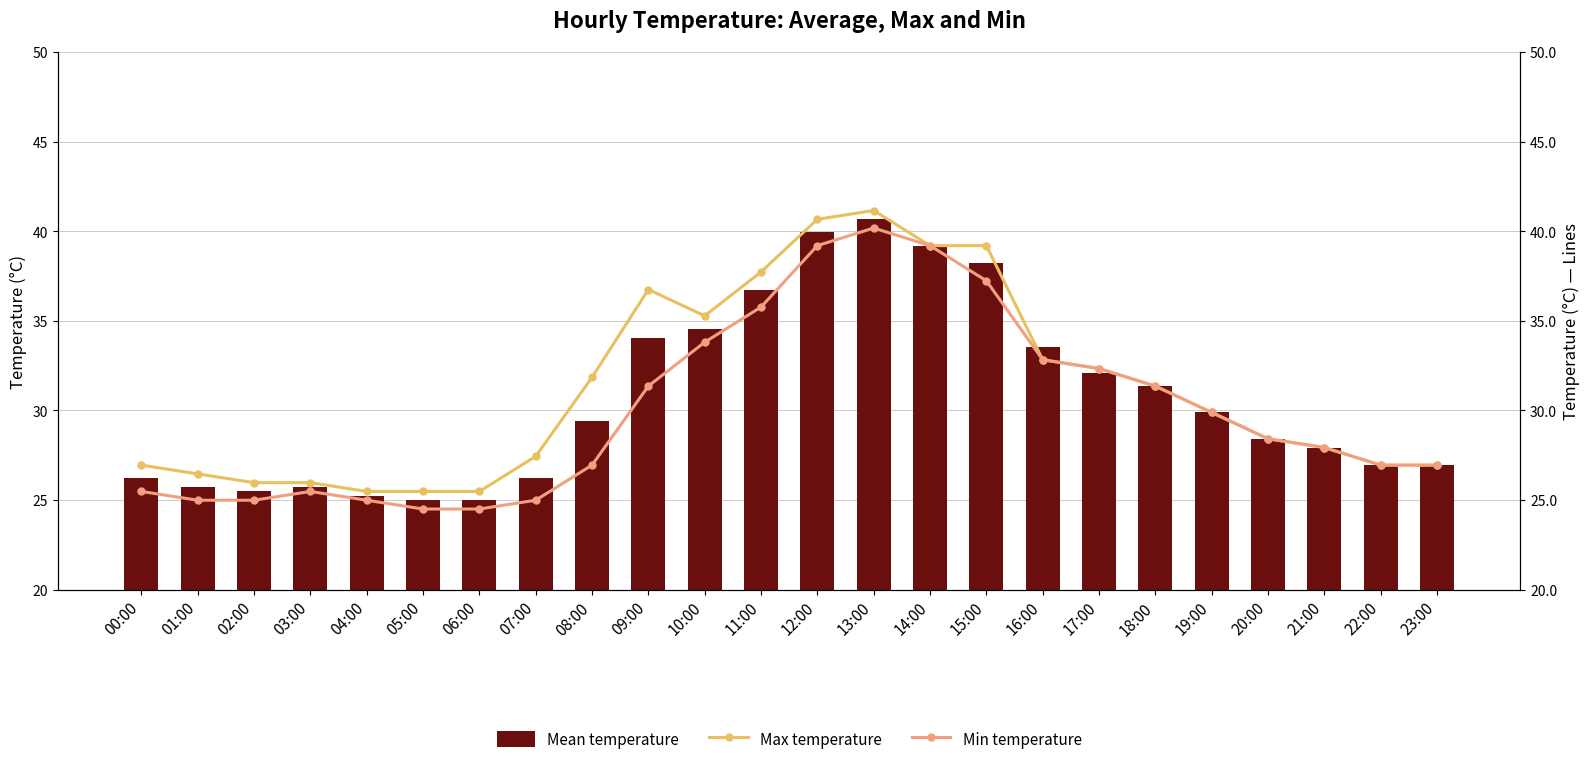

What is the value of the Min temperature bar at the 18th from the left?

32.3